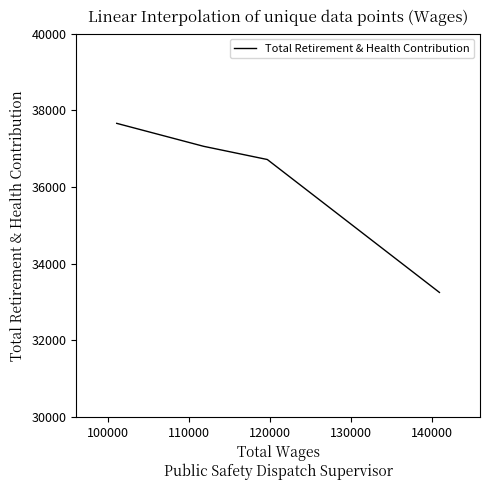

What is the ratio of the value at 110000 to the value at 100000?

1.0